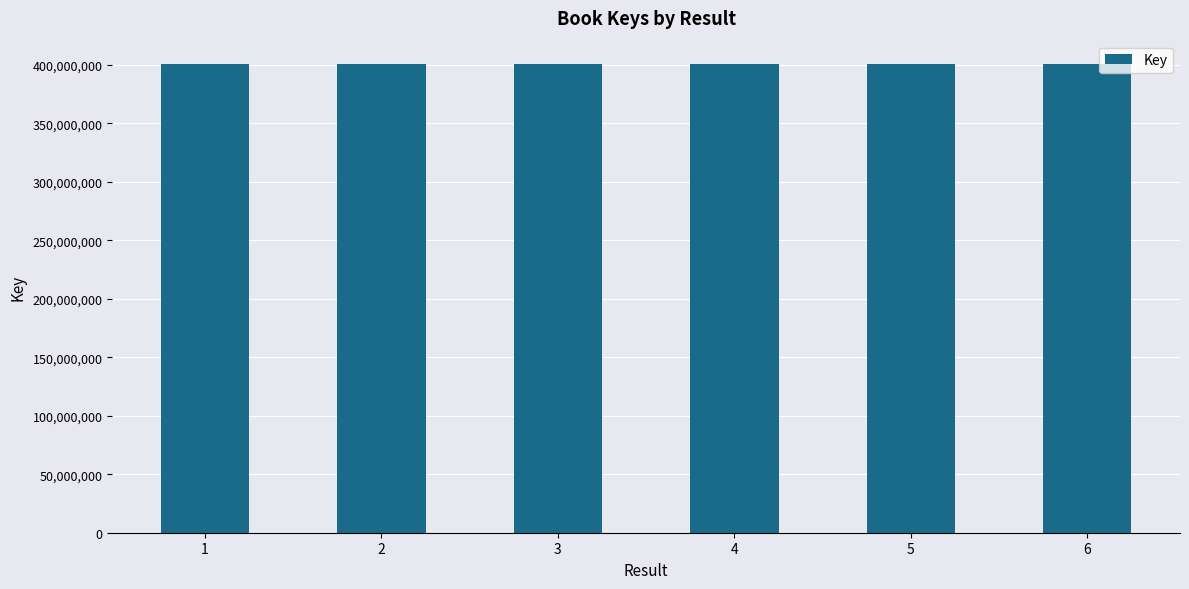

What is the value of the 6th bar from the left?

400717378